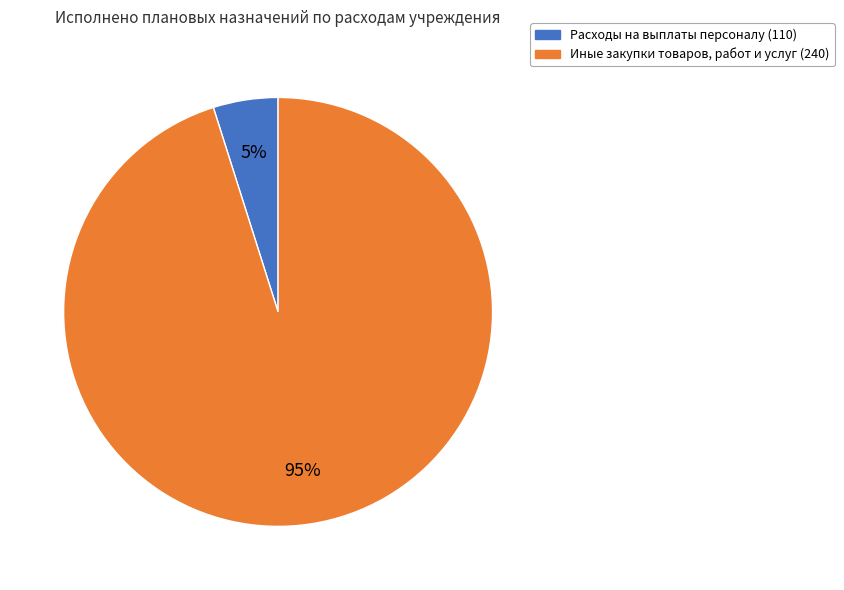

To the nearest percent, what is the difference between the largest and smallest slice percentages?

90%